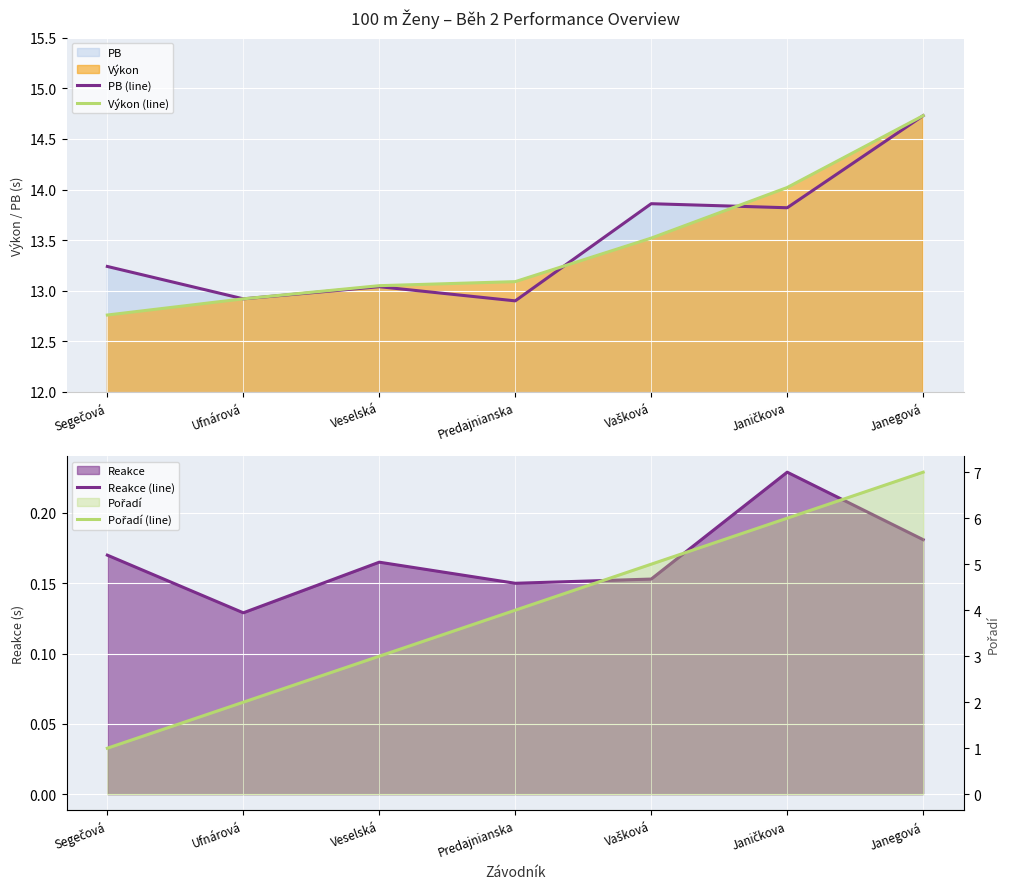

What is the highest value of the Pořadí (line) series?

7.0